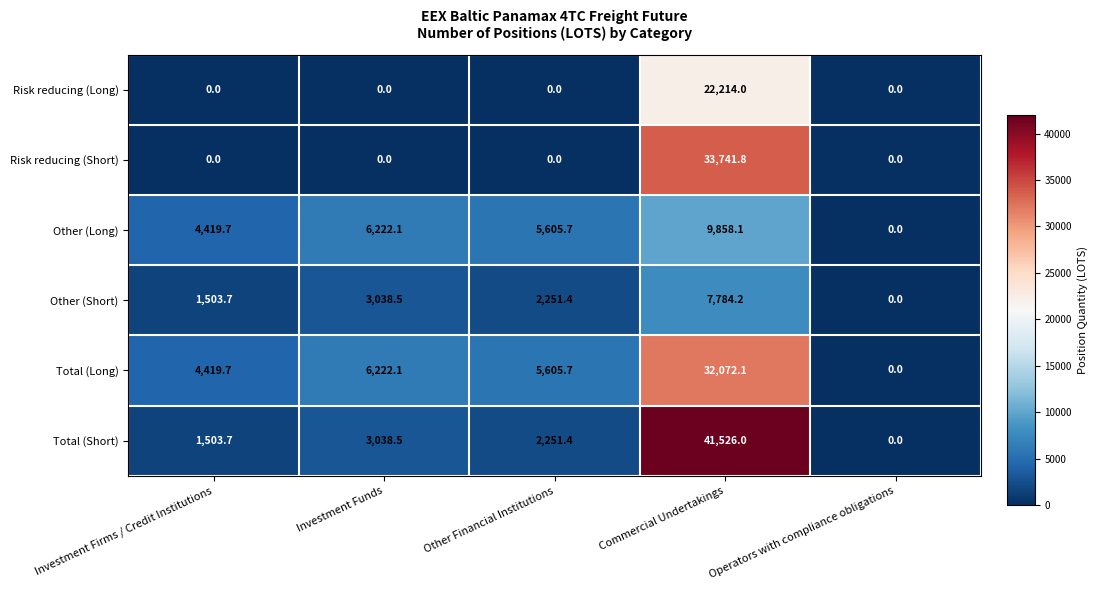

Reading left to right, list all the values displayed in this chart.

Risk reducing (Long): 0.0	0.0	0.0	22214.0	0.0
Risk reducing (Short): 0.0	0.0	0.0	33741.8	0.0
Other (Long): 4419.7	6222.1	5605.7	9858.1	0.0
Other (Short): 1503.7	3038.5	2251.4	7784.2	0.0
Total (Long): 4419.7	6222.1	5605.7	32072.1	0.0
Total (Short): 1503.7	3038.5	2251.4	41526.0	0.0